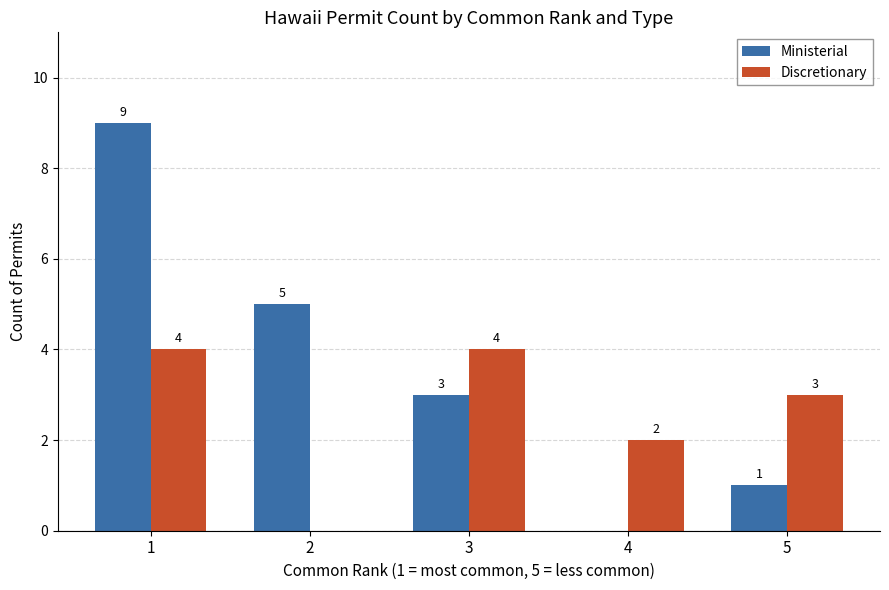

Between 3 and 4, which series saw the biggest shift?

Ministerial